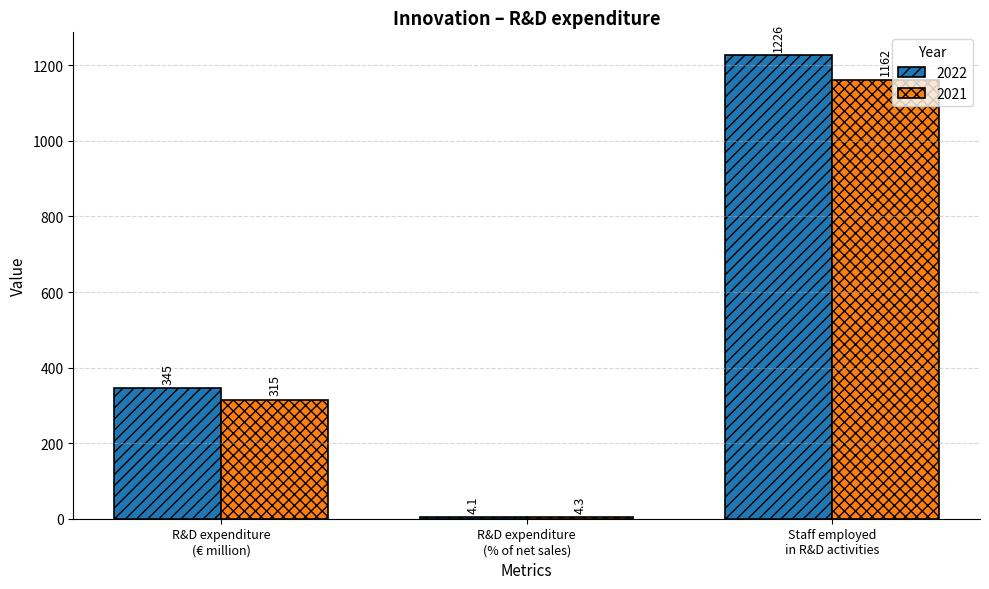

How many distinct data groups are displayed?

2